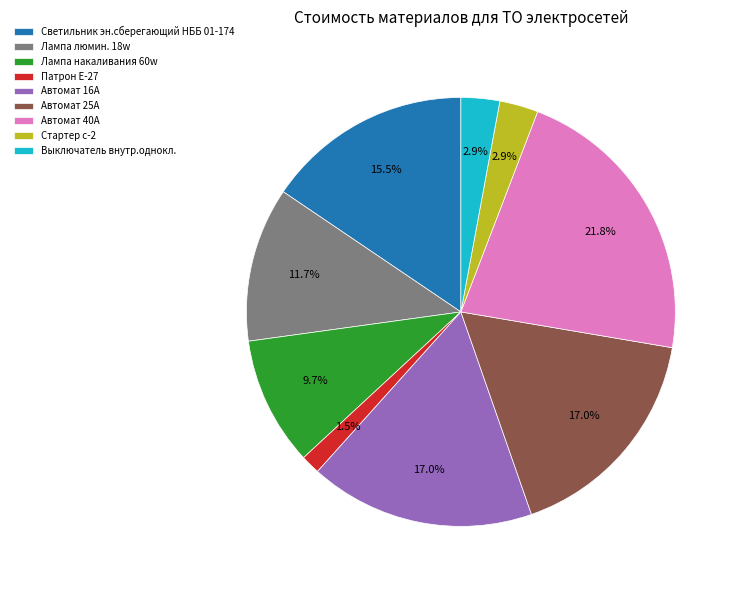

To the nearest percent, what is the difference between the Лампа люмин. 18w and Патрон Е-27 slice percentages?

10%